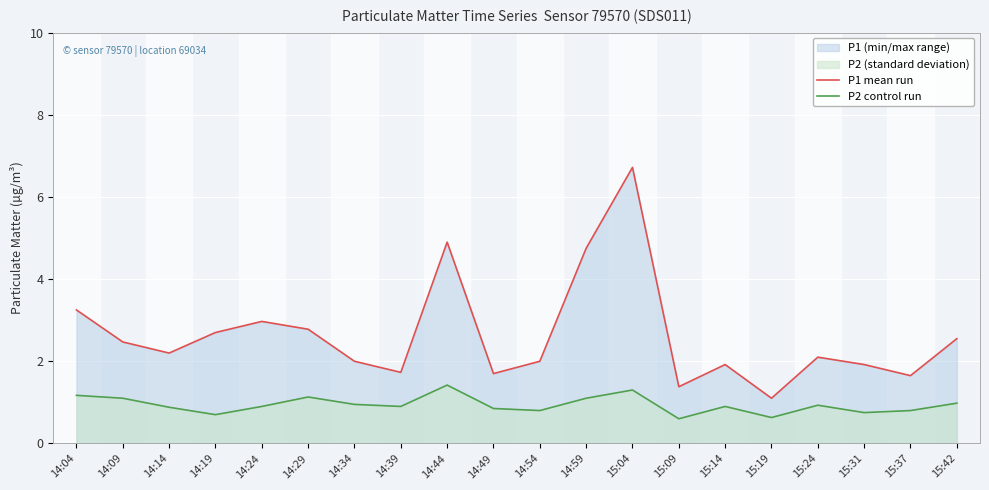

What is the lowest value of the P2 control run series?

0.6